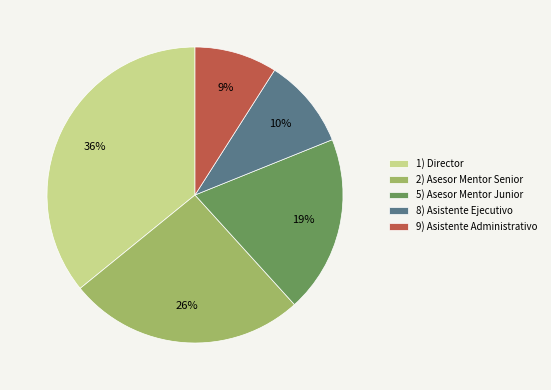

Rank the categories by value from highest to lowest.

1) Director, 2) Asesor Mentor Senior, 5) Asesor Mentor Junior, 8) Asistente Ejecutivo, 9) Asistente Administrativo